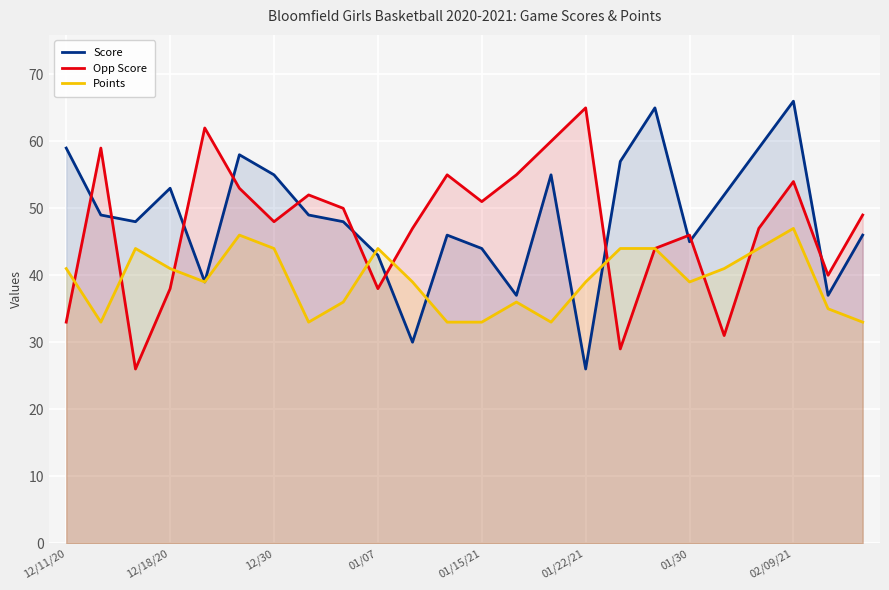

What is the difference between the highest and lowest values at 12/30?

11